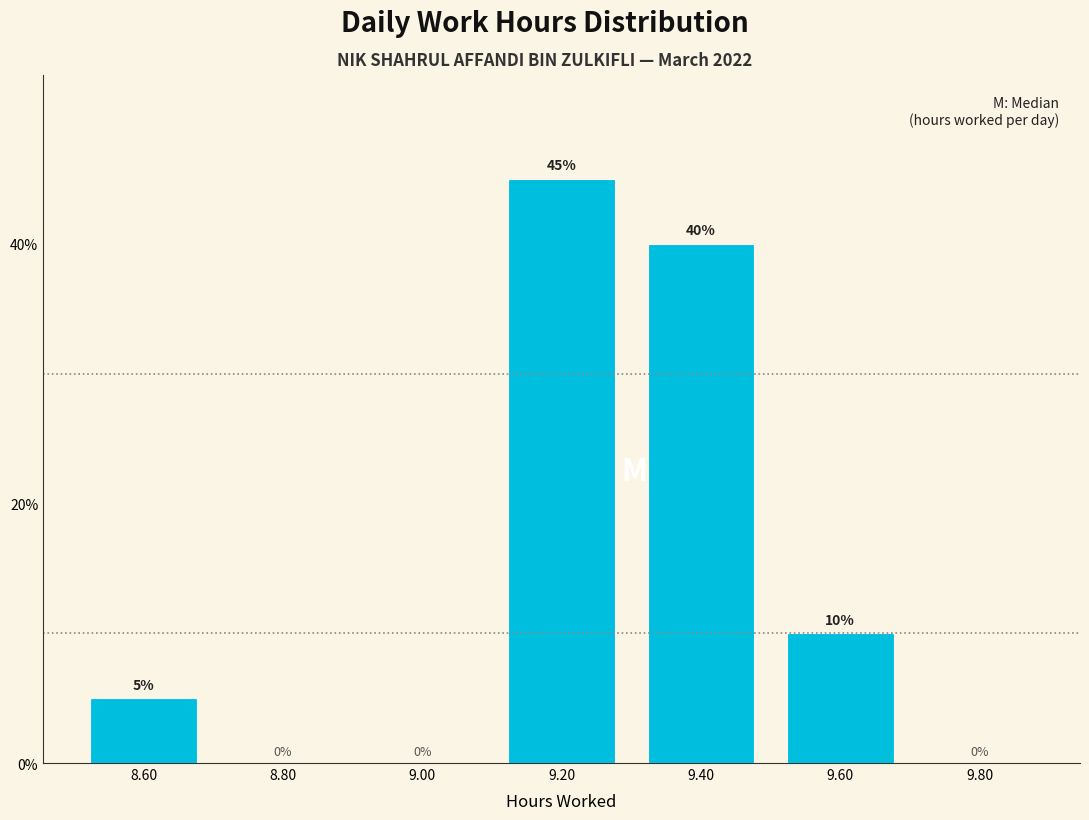

Reading left to right, list every bar in this chart as the range it spans on the x-axis followed by its height.

8.5 to 8.7: 5
8.7 to 8.9: 0
8.9 to 9.1: 0
9.1 to 9.3: 45
9.3 to 9.5: 40
9.5 to 9.7: 10
9.7 to 9.9: 0